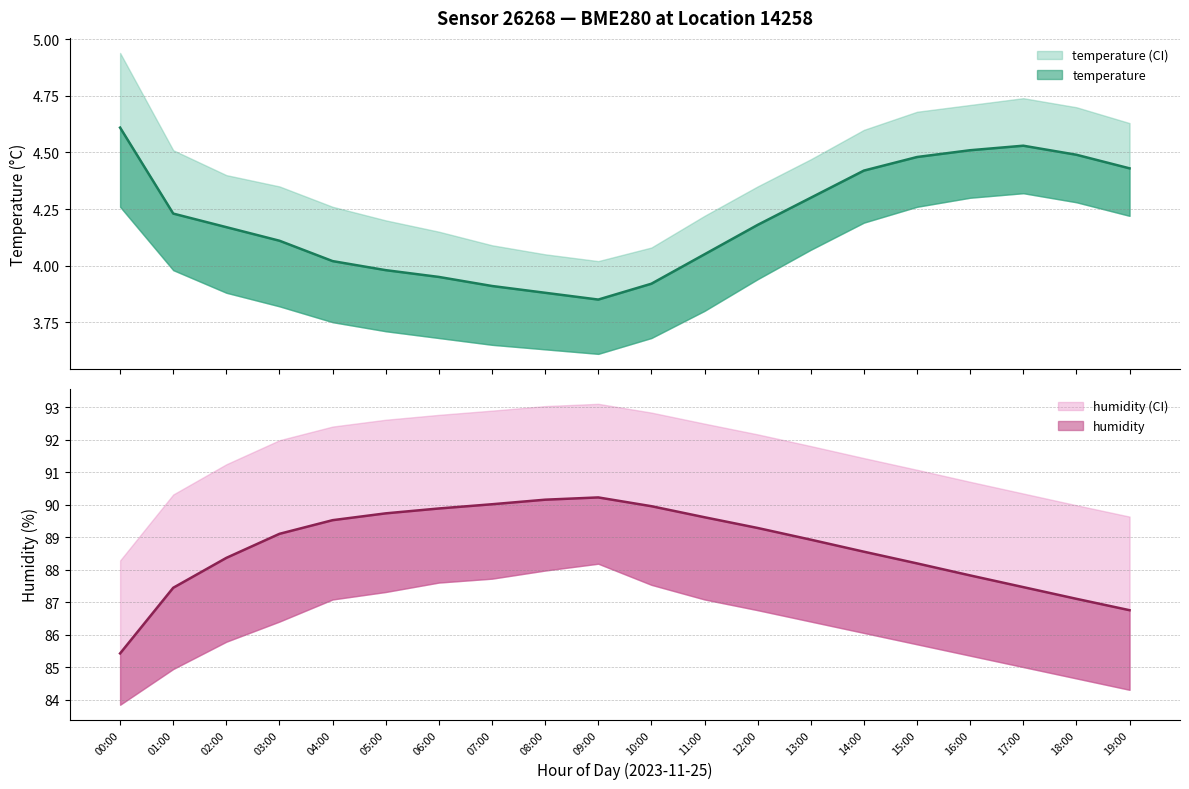

What is the sum of the humidity_upper values at 17:00 and 13:00?

182.1